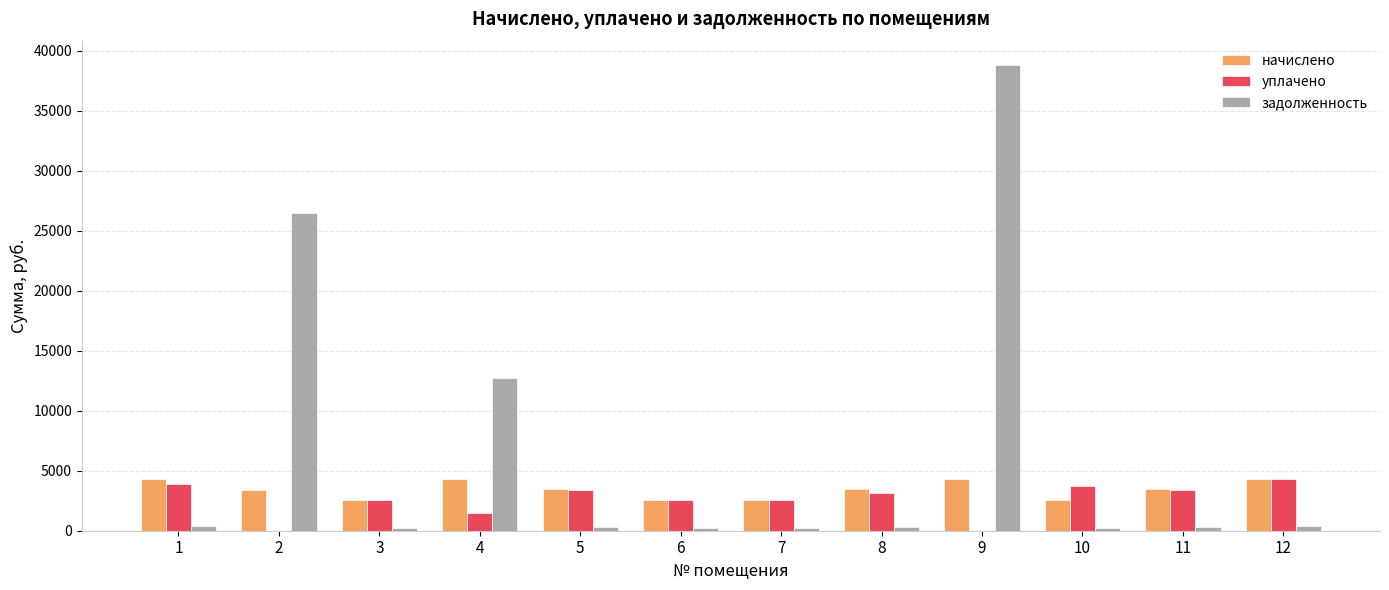

How many series are shown in this chart?

3